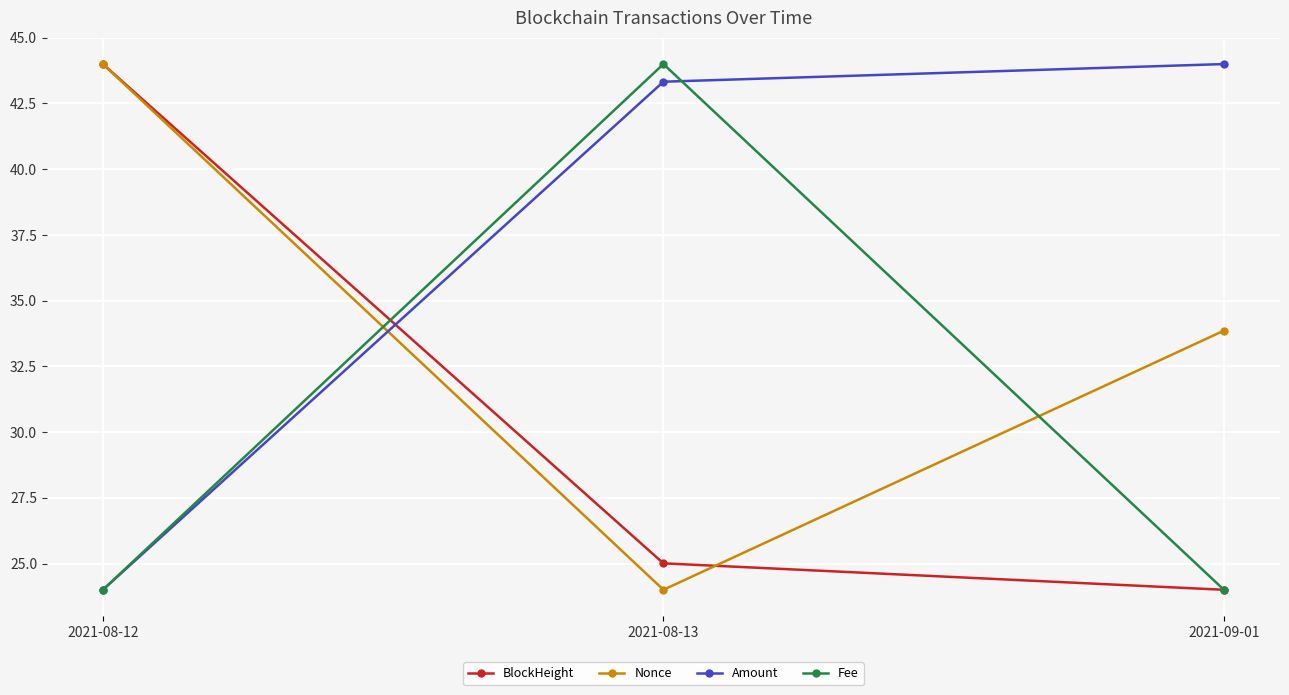

What position from the right is 2021-08-13?

2